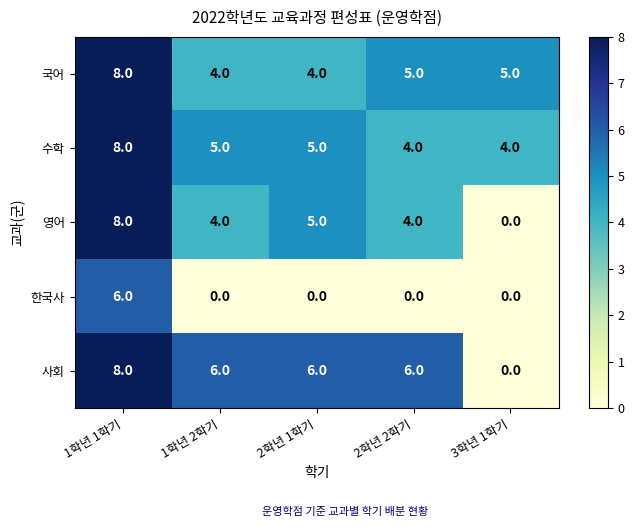

At which category is the sum across all series the highest?

1학년 1학기